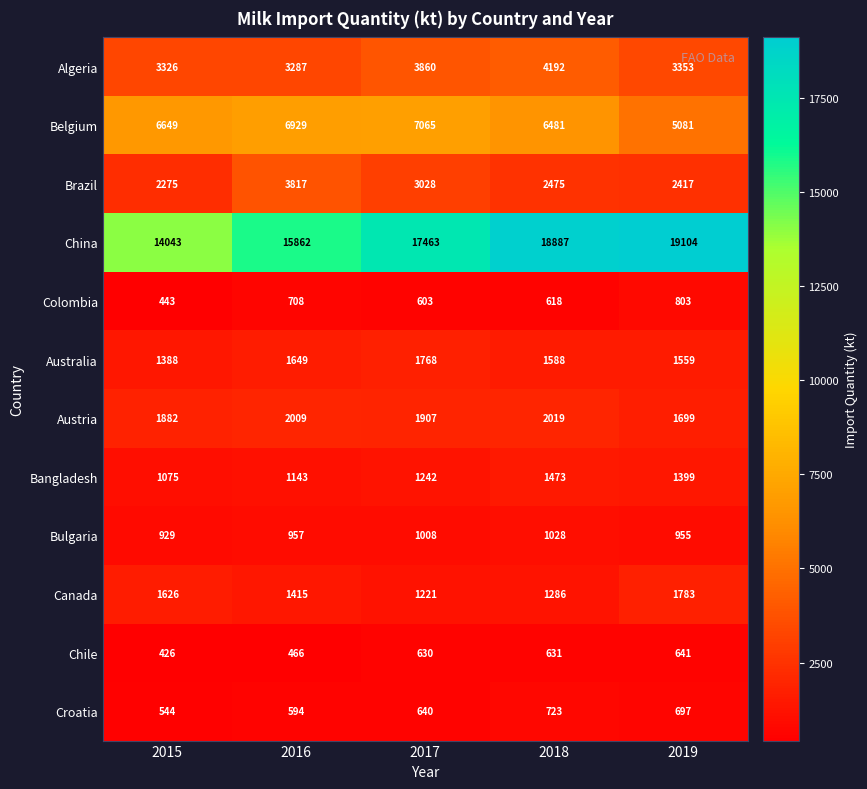

What is the maximum value for Belgium?

7065